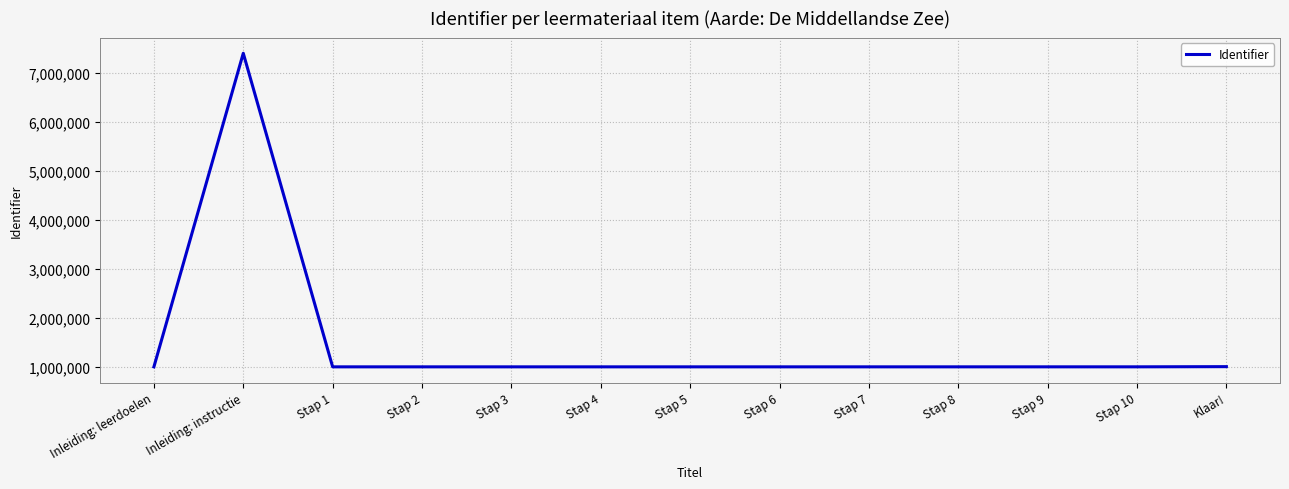

What is the minimum value shown in the chart?

1006215